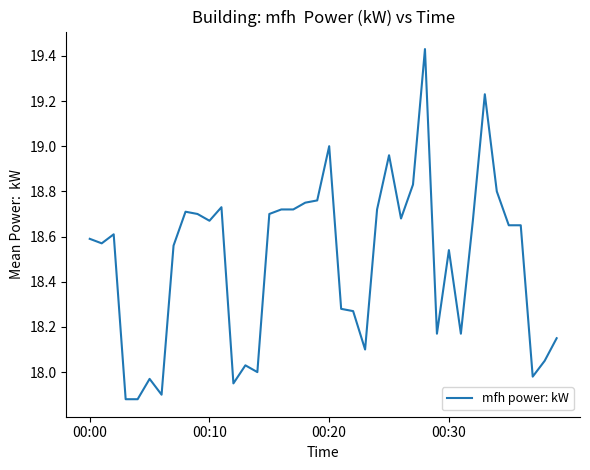

How many interior local peaks (higher than both neighbors) does the data have?

10